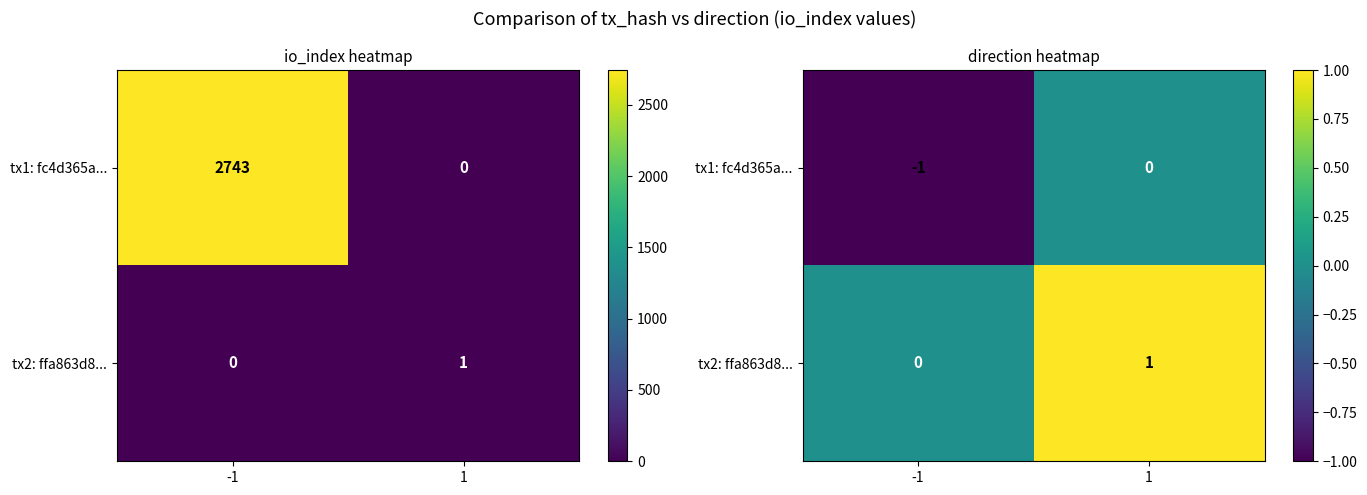

What value does the tx1: fc4d365a... series have at -1?

-1